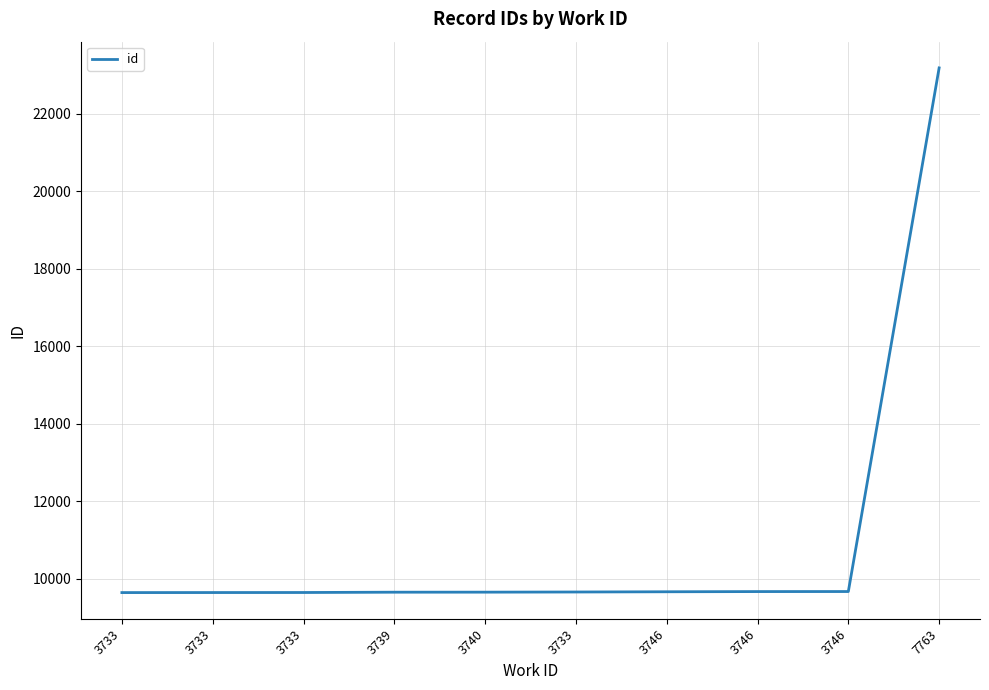

How many lines are shown in the chart?

1